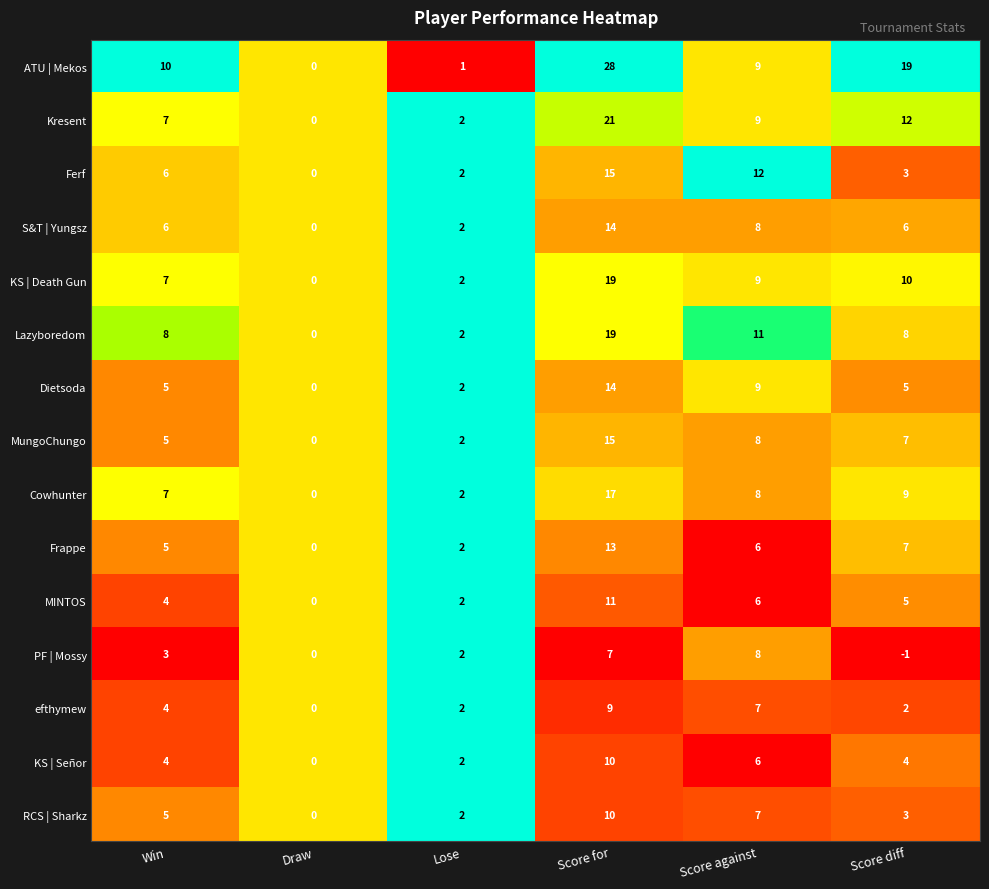

What is the difference between the second highest and second lowest values in the Kresent series?

10